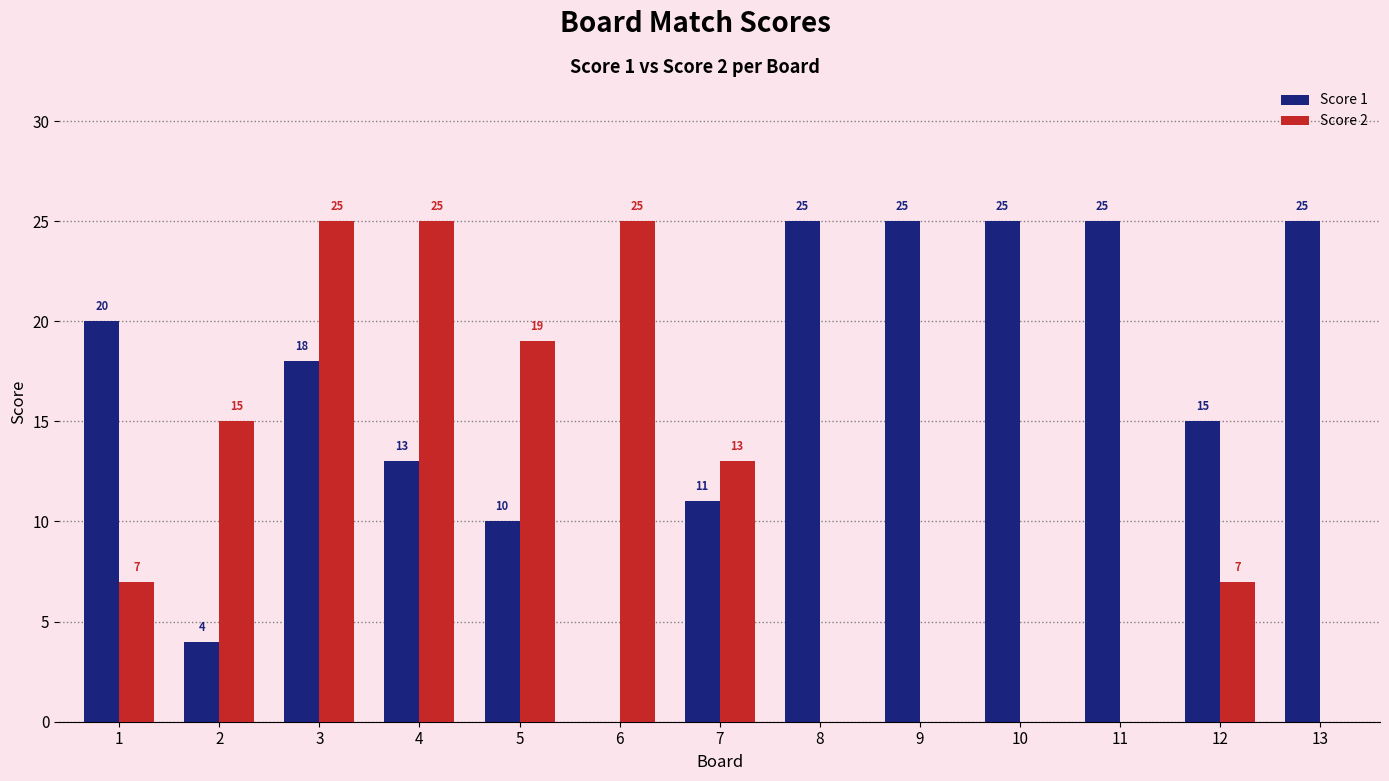

Where is Score 2 nearest to the value 12?

7